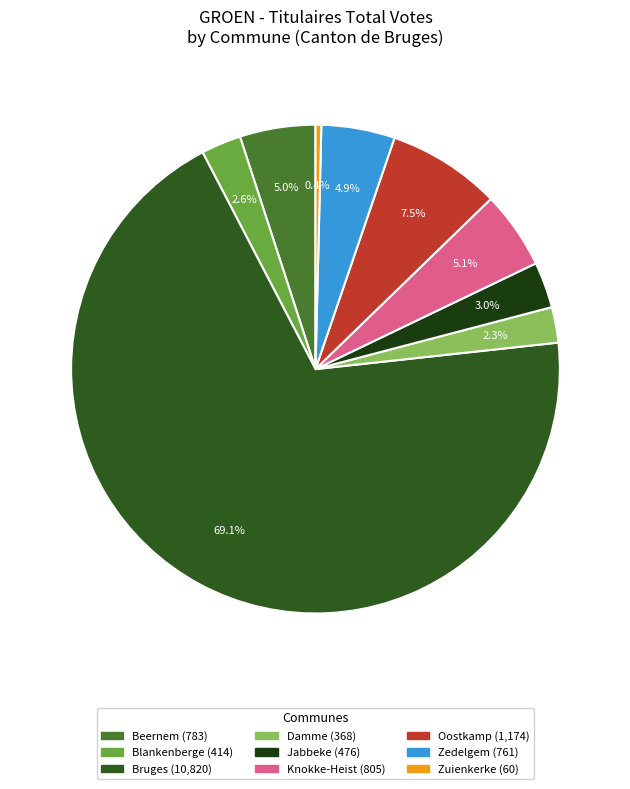

Is there any slice that represents more than half of the pie?

Yes